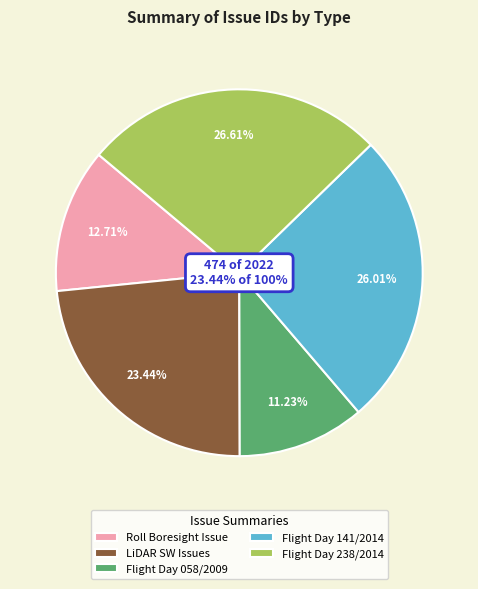

To the nearest percent, what percentage of the pie is LIDAR calibration roll boresight issue?

13%